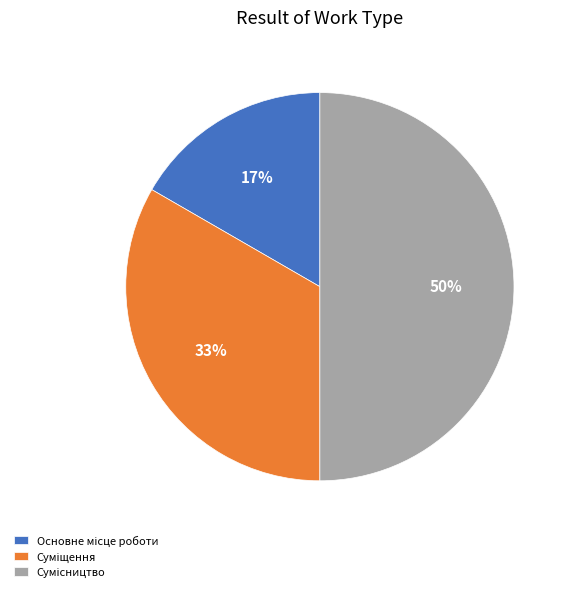

How many segments does this pie chart have?

3